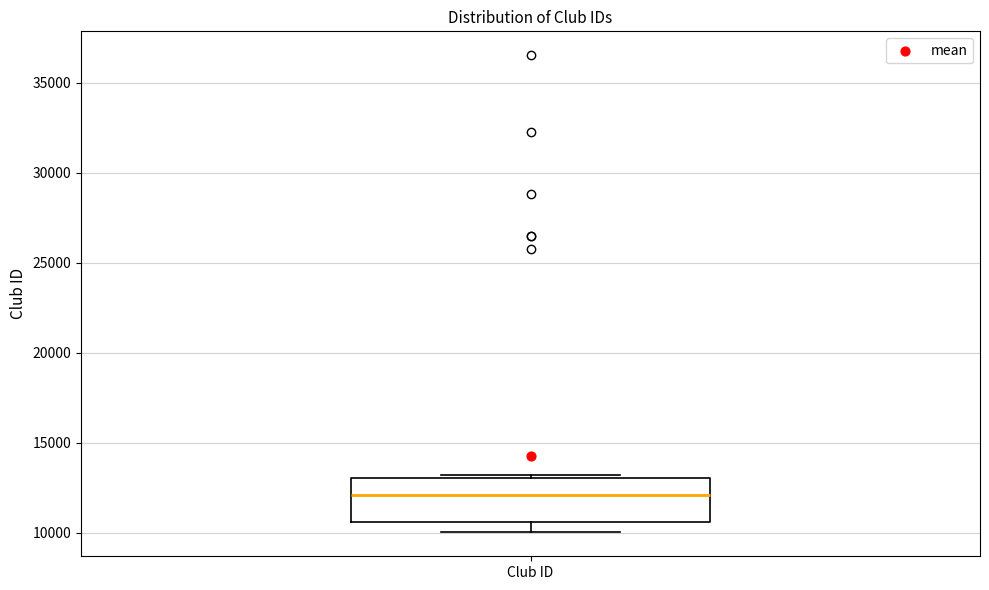

Transcribe this box plot: give where the median line is, the range the box spans, and where the two whiskers end, as read against the y-axis. The values are not printed on the chart, so give them approximately, as read against the axis.

median 12000, box 10500 to 13000, whiskers 10000 to 13000 (just above the box's upper edge)